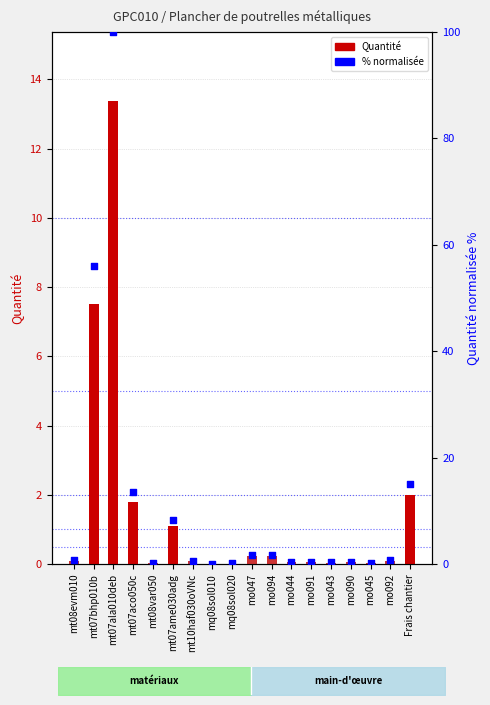

Is the value of Quantité at mt07ala010deb greater than the value of % normalisée at mt08evm010?

Yes